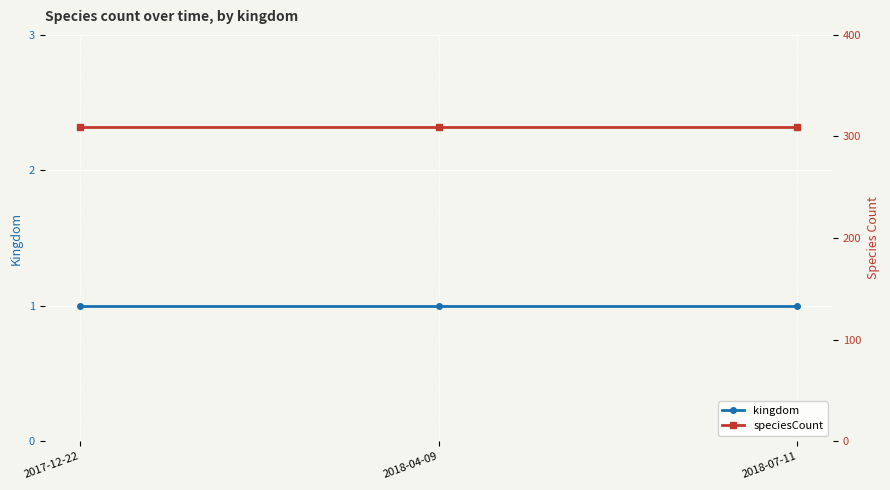

Which label corresponds to the smallest value in the chart?

2017-12-22